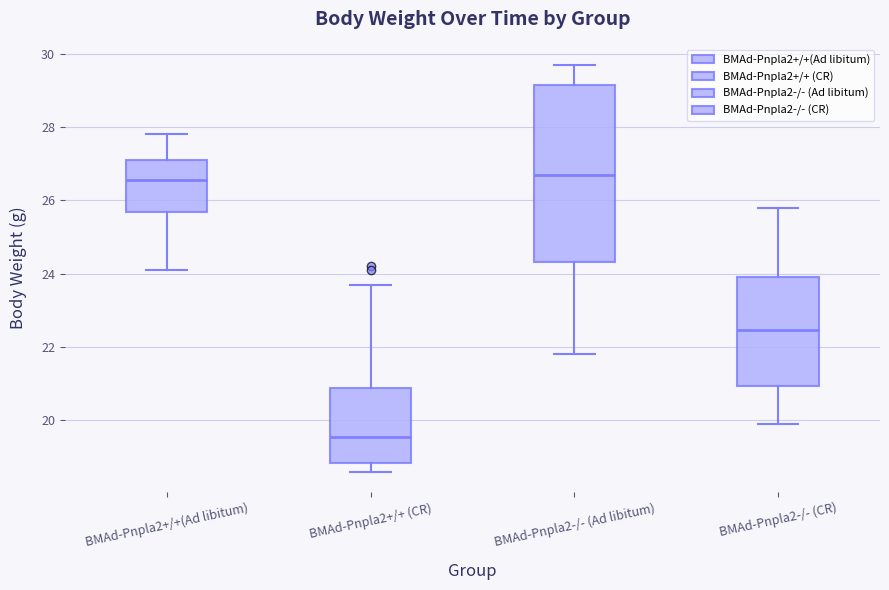

Comparing the boxes themselves (not the whiskers), which one is the tallest?

BMAd-Pnpla2-/- (Ad libitum)